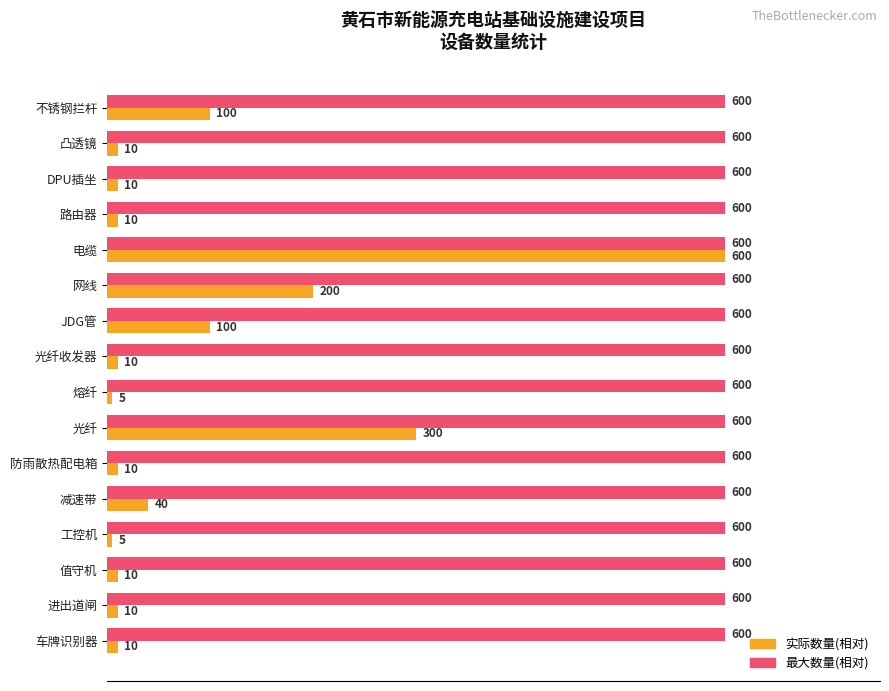

What are all the series names shown in the legend?

实际数量(相对), 最大数量(相对)